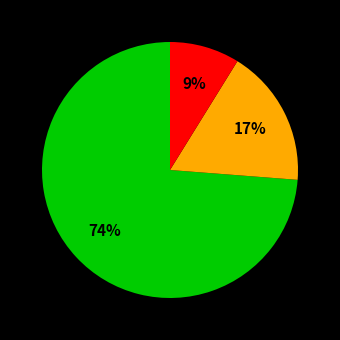

To the nearest percent, what is the average slice percentage?

33%